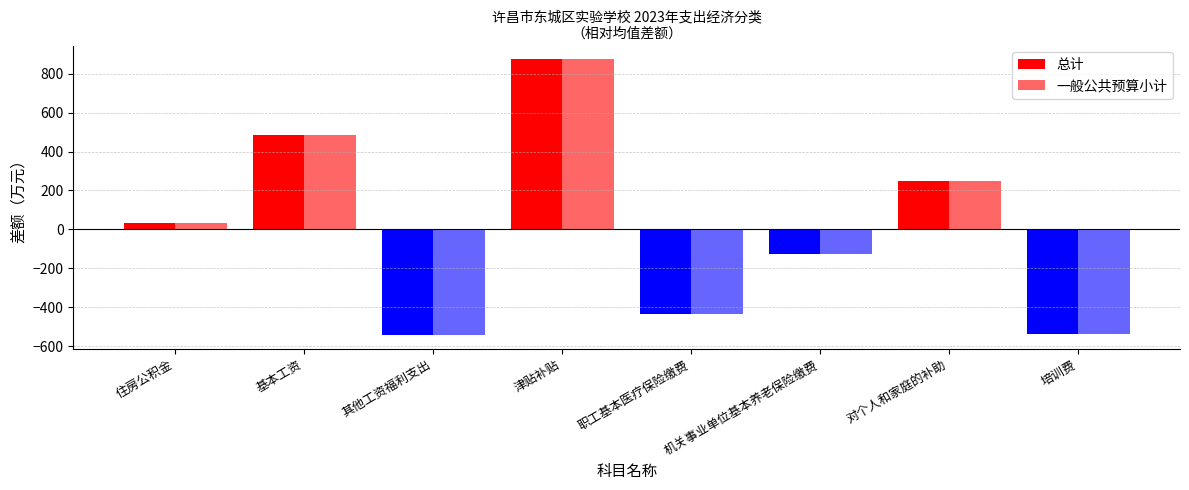

Does the chart contain any negative values?

Yes